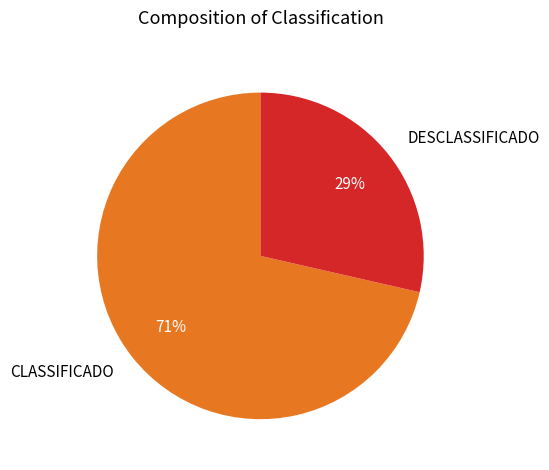

What is the smallest slice in the pie chart?

DESCLASSIFICADO